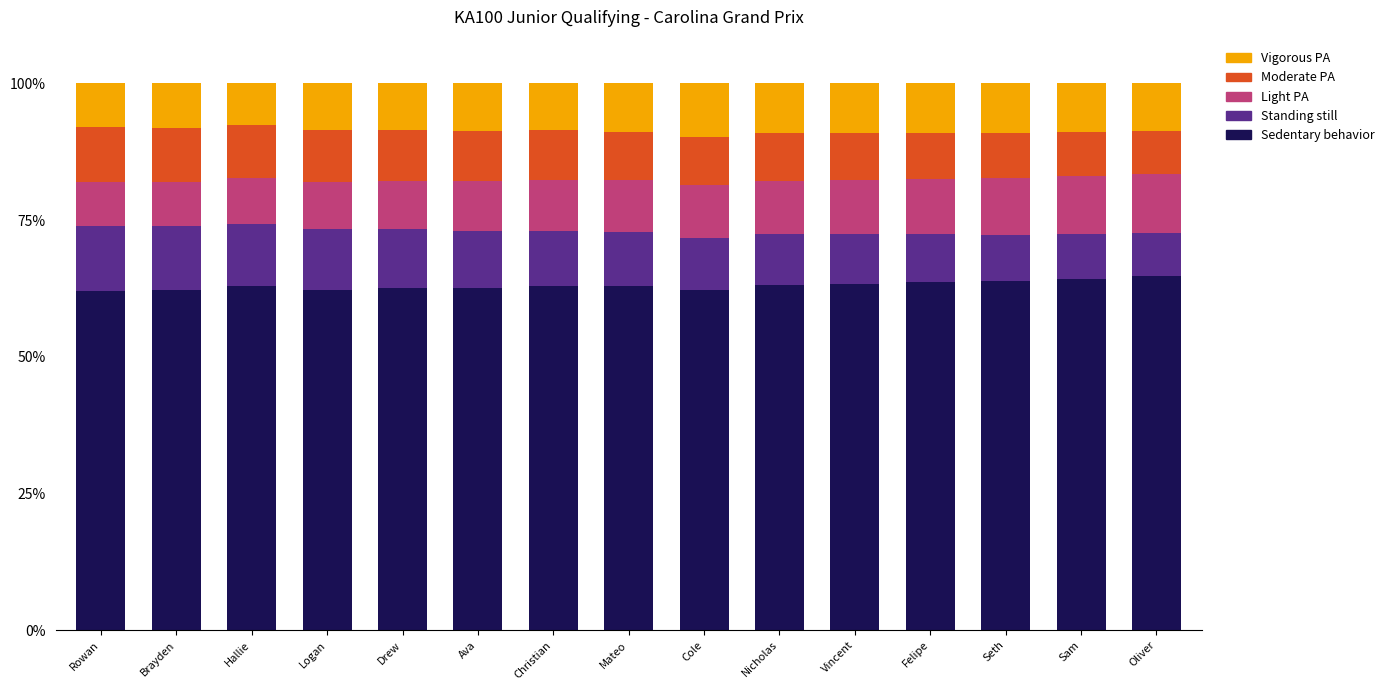

Is it true that Sedentary behavior equals 62.0 at Rowan?

True